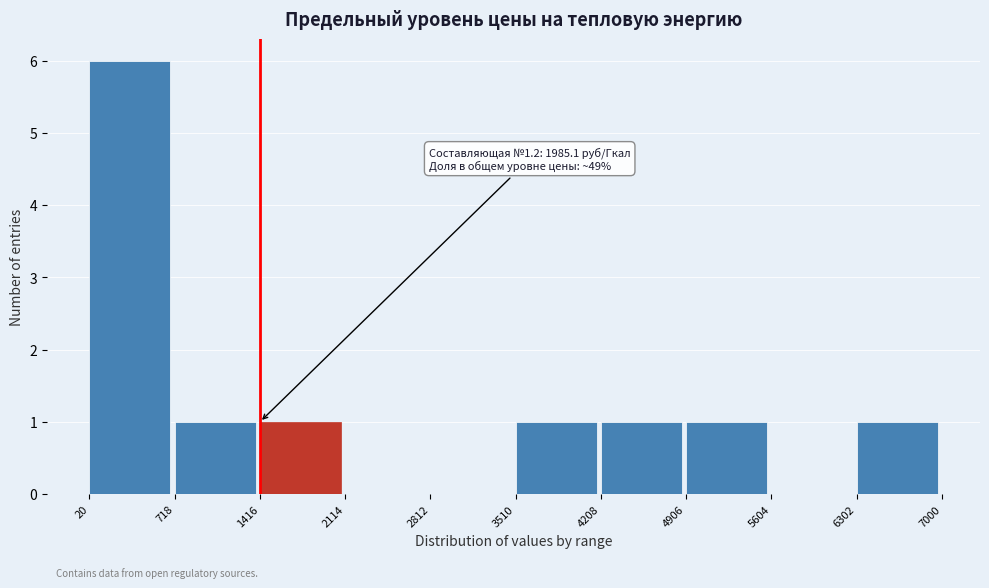

Over which range of the x-axis is the bar tallest?

20 to 718